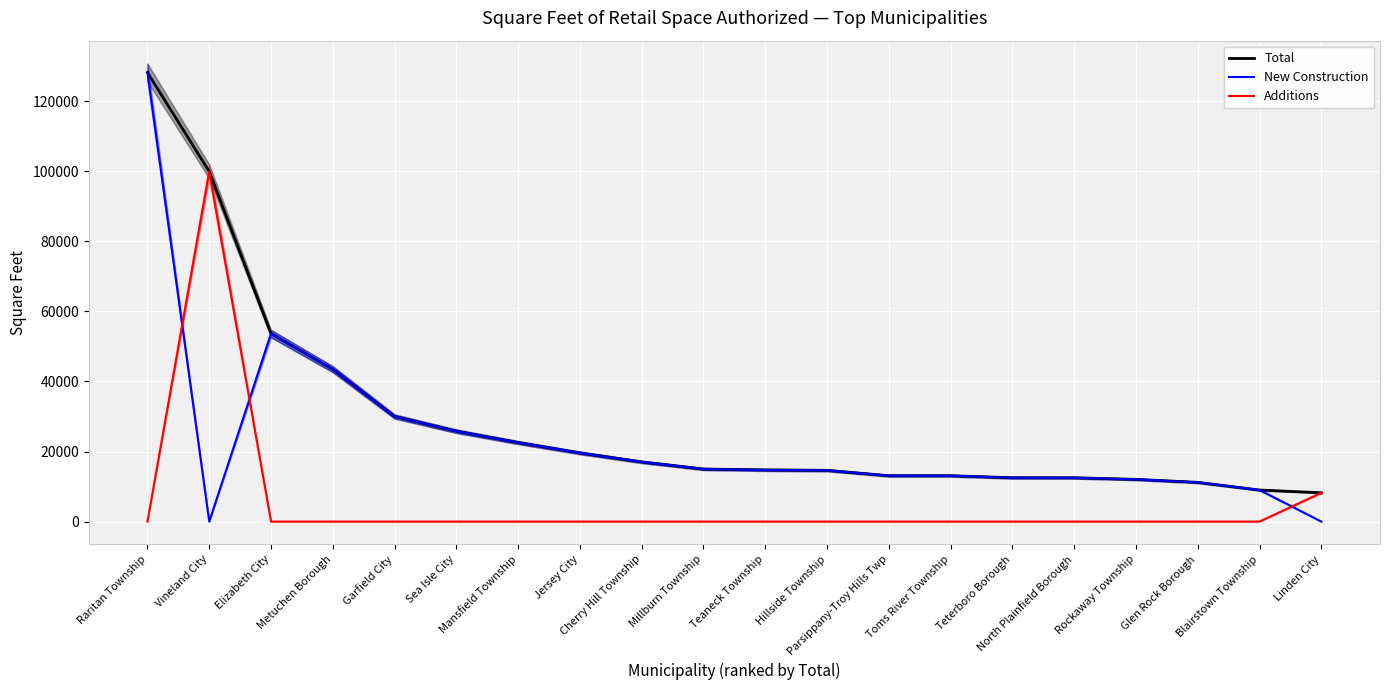

The value of New Construction at Linden City is 0. True or false?

True